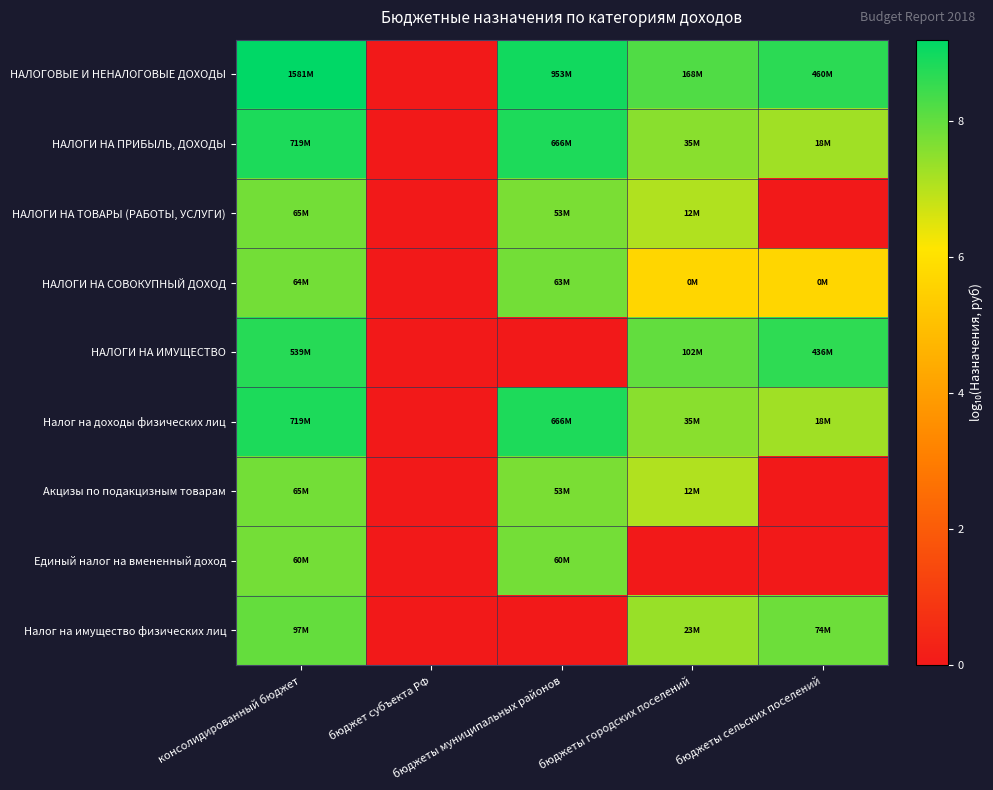

Reading left to right, list all the values displayed in this chart.

НАЛОГОВЫЕ И НЕНАЛОГОВЫЕ ДОХОДЫ: консолидированный бюджет=9.2	бюджет субъекта РФ=0.0	бюджеты муниципальных районов=9.0	бюджеты городских поселений=8.2	бюджеты сельских поселений=8.7
НАЛОГИ НА ПРИБЫЛЬ, ДОХОДЫ: консолидированный бюджет=8.9	бюджет субъекта РФ=0.0	бюджеты муниципальных районов=8.8	бюджеты городских поселений=7.5	бюджеты сельских поселений=7.3
НАЛОГИ НА ТОВАРЫ (РАБОТЫ, УСЛУГИ): консолидированный бюджет=7.8	бюджет субъекта РФ=0.0	бюджеты муниципальных районов=7.7	бюджеты городских поселений=7.1	бюджеты сельских поселений=0.0
НАЛОГИ НА СОВОКУПНЫЙ ДОХОД: консолидированный бюджет=7.8	бюджет субъекта РФ=0.0	бюджеты муниципальных районов=7.8	бюджеты городских поселений=5.7	бюджеты сельских поселений=5.7
НАЛОГИ НА ИМУЩЕСТВО: консолидированный бюджет=8.7	бюджет субъекта РФ=0.0	бюджеты муниципальных районов=0.0	бюджеты городских поселений=8.0	бюджеты сельских поселений=8.6
Налог на доходы физических лиц: консолидированный бюджет=8.9	бюджет субъекта РФ=0.0	бюджеты муниципальных районов=8.8	бюджеты городских поселений=7.5	бюджеты сельских поселений=7.3
Акцизы по подакцизным товарам: консолидированный бюджет=7.8	бюджет субъекта РФ=0.0	бюджеты муниципальных районов=7.7	бюджеты городских поселений=7.1	бюджеты сельских поселений=0.0
Единый налог на вмененный доход: консолидированный бюджет=7.8	бюджет субъекта РФ=0.0	бюджеты муниципальных районов=7.8	бюджеты городских поселений=0.0	бюджеты сельских поселений=0.0
Налог на имущество физических лиц: консолидированный бюджет=8.0	бюджет субъекта РФ=0.0	бюджеты муниципальных районов=0.0	бюджеты городских поселений=7.4	бюджеты сельских поселений=7.9